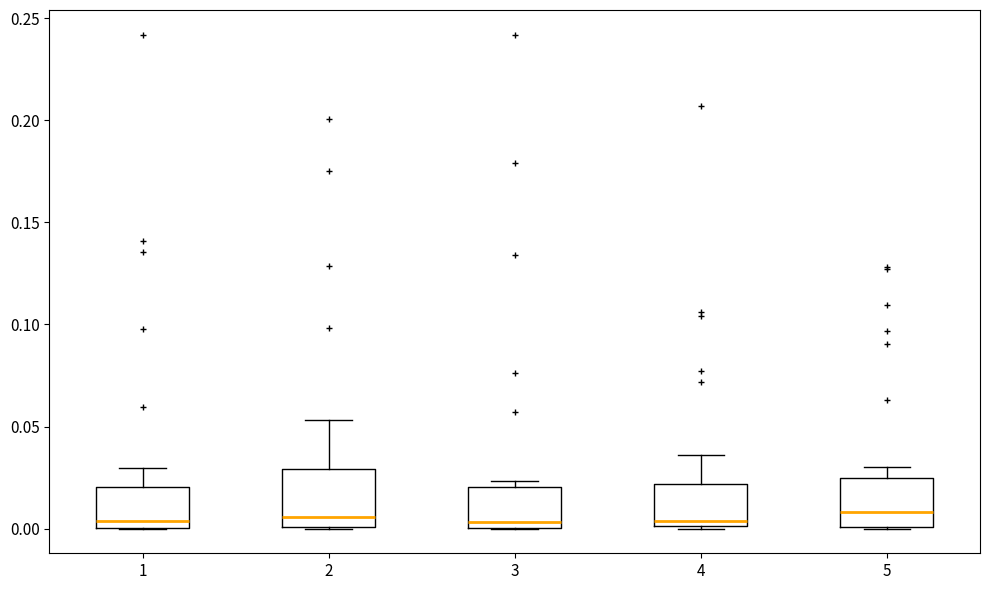

Reading left to right, transcribe this box plot: for each box, give where its median line is, the range the box spans, and where its two whiskers end, as read against the y-axis. The values are not printed on the chart, so give them approximately, as read against the axis.

1: median 0.005, box 0.000 to 0.020, whiskers 0.000 to 0.030
2: median 0.005, box 0.000 to 0.030, whiskers 0.000 to 0.055
3: median 0.005, box 0.000 to 0.020, whiskers 0.000 to 0.025
4: median 0.005, box 0.000 to 0.020, whiskers 0.000 to 0.035
5: median 0.010, box 0.000 to 0.025, whiskers 0.000 to 0.030